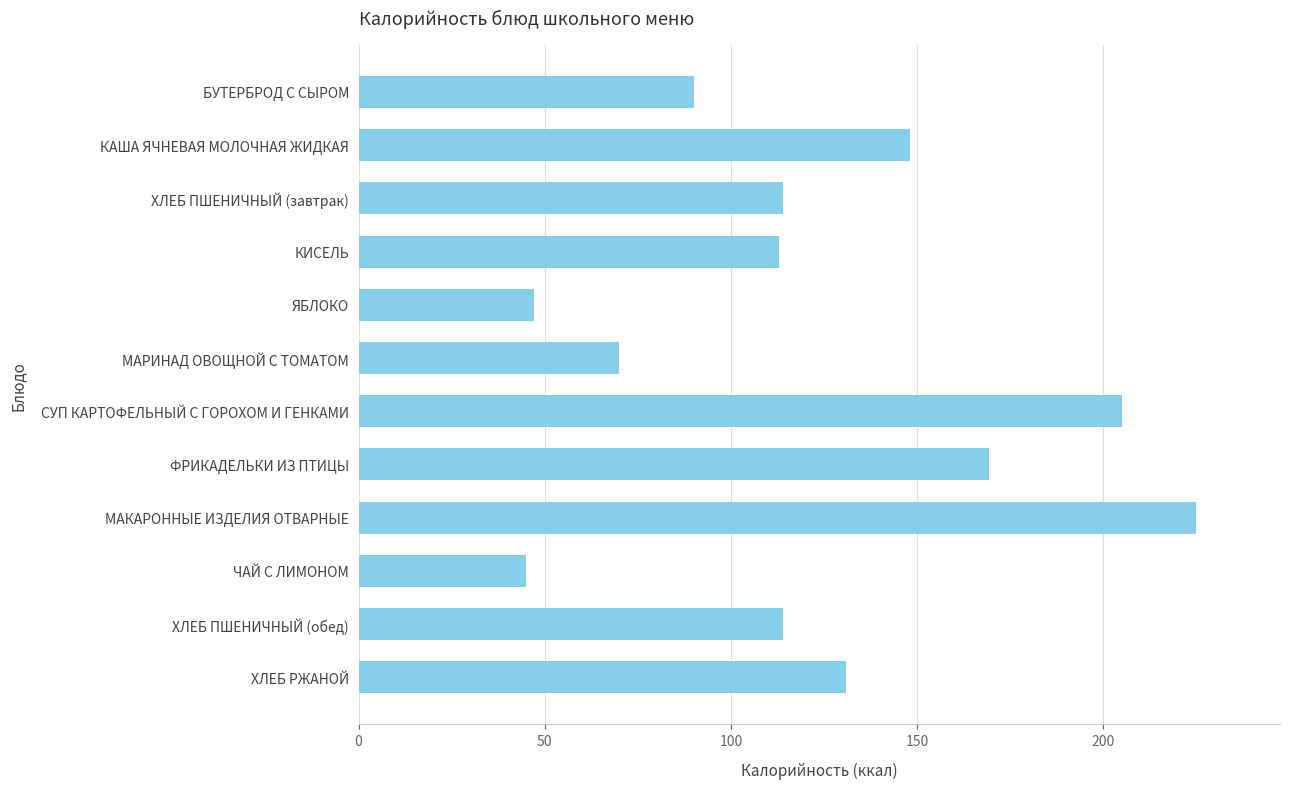

Reading bottom to top, what are all the values shown in this chart?

ХЛЕБ РЖАНОЙ=131.0	ХЛЕБ ПШЕНИЧНЫЙ (обед)=114.0	ЧАЙ С ЛИМОНОМ=45.0	МАКАРОННЫЕ ИЗДЕЛИЯ ОТВАРНЫЕ=225.0	ФРИКАДЕЛЬКИ ИЗ ПТИЦЫ=169.4	СУП КАРТОФЕЛЬНЫЙ С ГОРОХОМ И ГЕНКАМИ=205.0	МАРИНАД ОВОЩНОЙ С ТОМАТОМ=70.0	ЯБЛОКО=47.0	КИСЕЛЬ=113.0	ХЛЕБ ПШЕНИЧНЫЙ (завтрак)=114.0	КАША ЯЧНЕВАЯ МОЛОЧНАЯ ЖИДКАЯ=148.0	БУТЕРБРОД С СЫРОМ=90.0